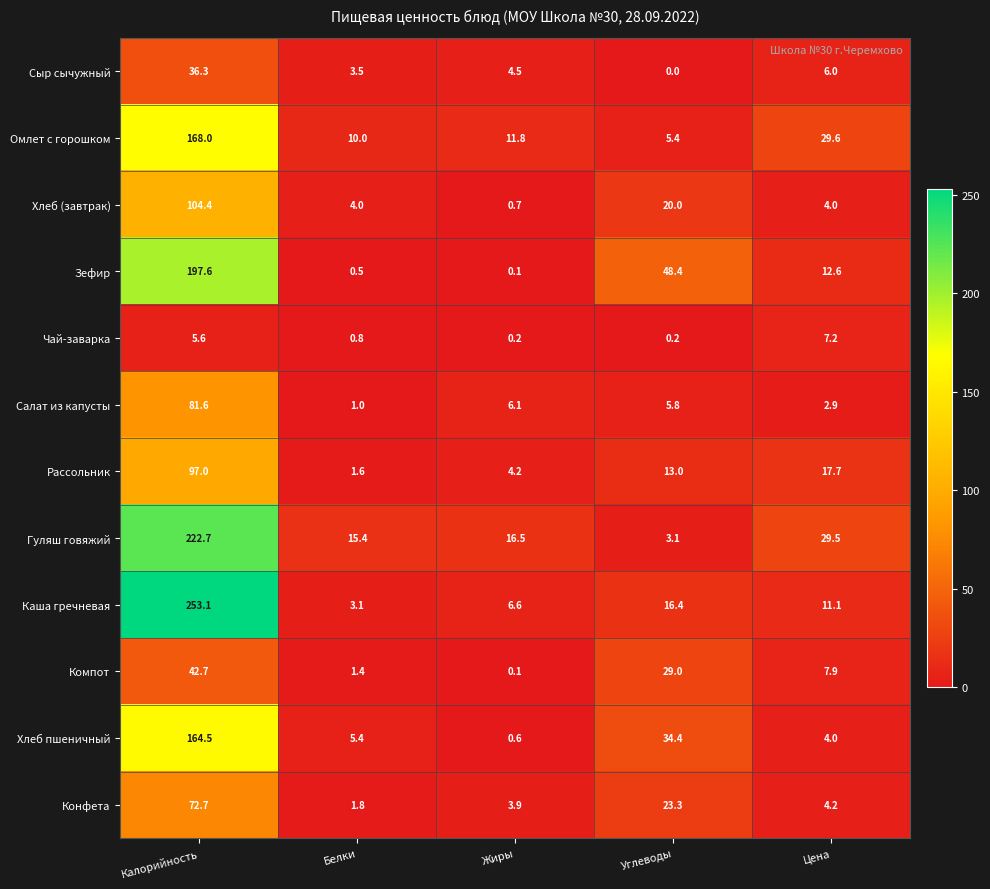

What is the maximum value shown in the chart?

253.1